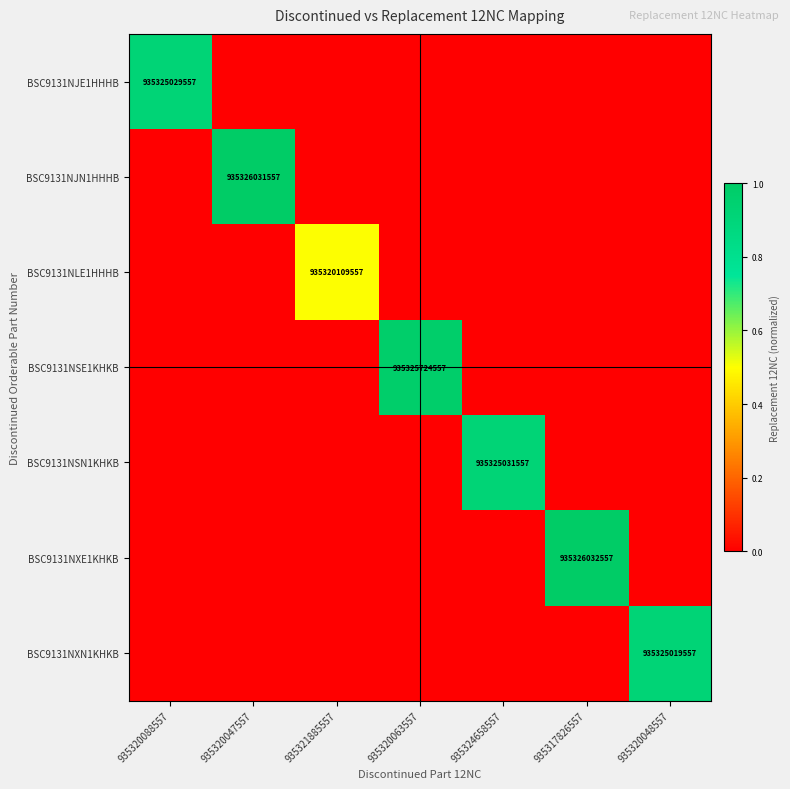

The value of BSC9131NSE1KHKB at 935320063557 is 424633583705. True or false?

False